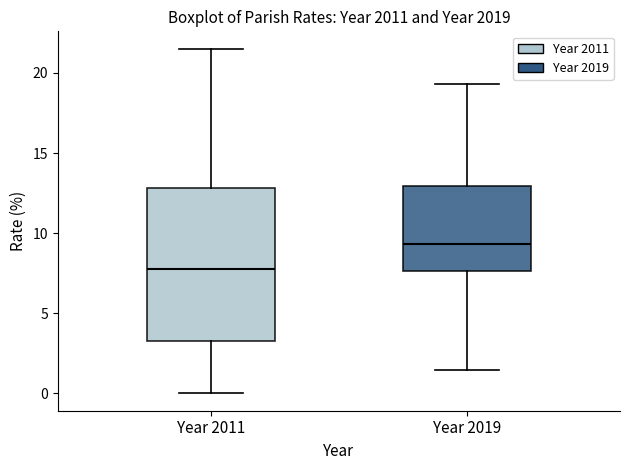

Which box has the lowest median line?

Year 2011